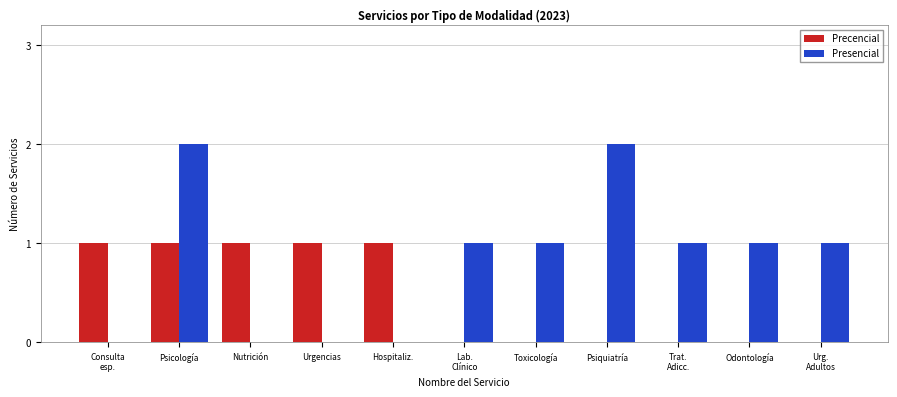

Which series has the largest total across all categories?

Presencial